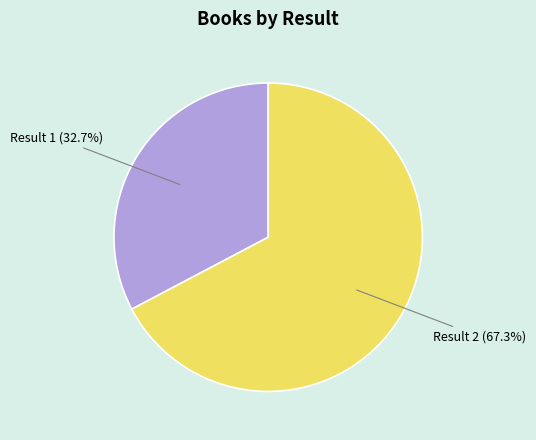

Which category has the biggest portion of the pie?

Result 2 (67.3%)